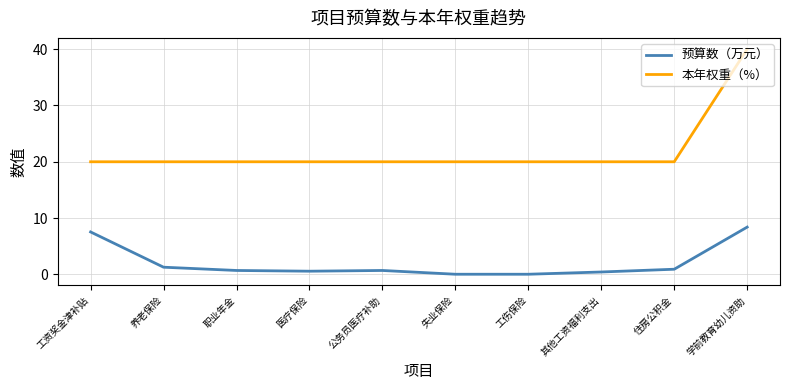

What is the approximate value of 本年权重（%） at 学前教育幼儿资助?

40.0